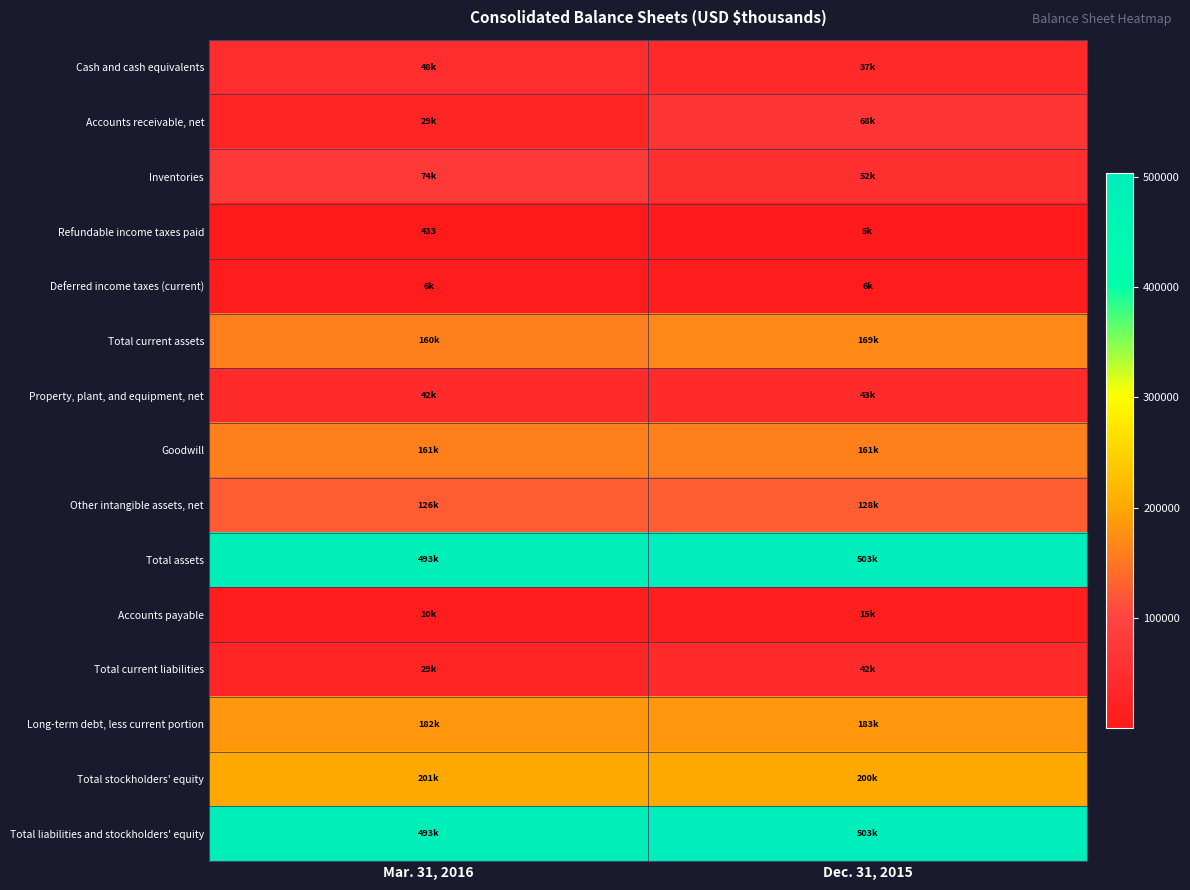

At how many categories does at least one series exceed 166210?

2